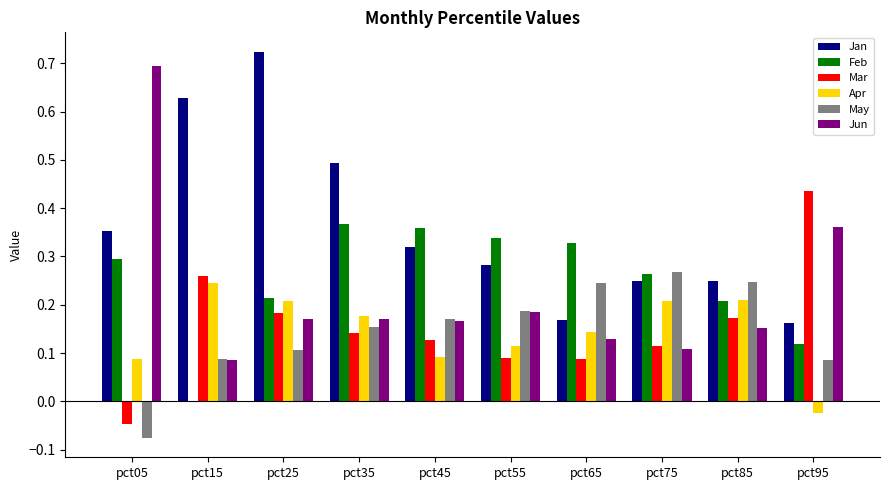

Which label corresponds to the largest value in the chart?

pct25